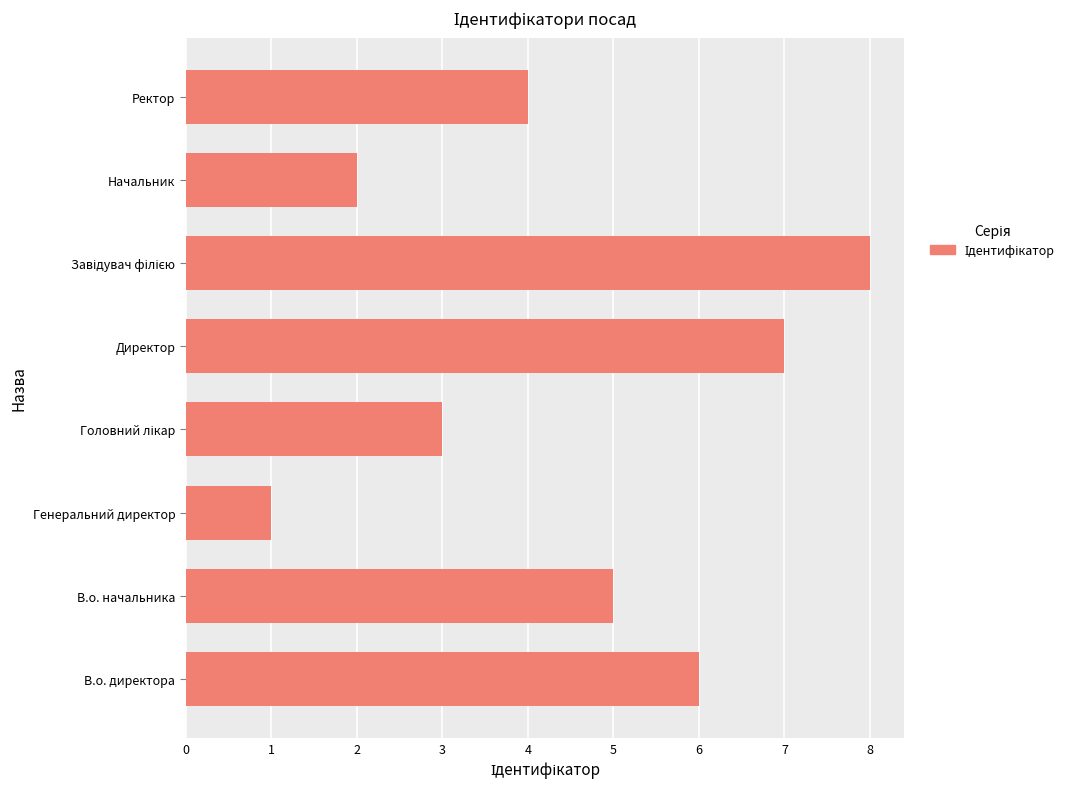

What is the sum of all values?

36